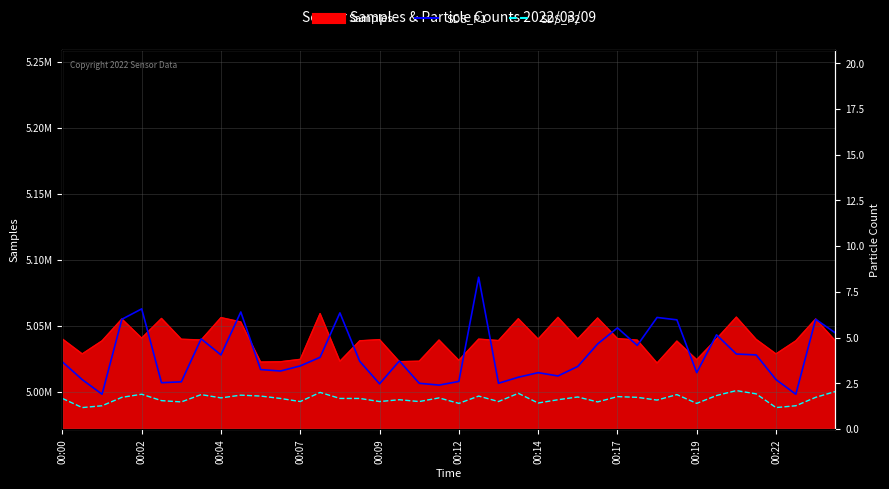

Reading right to left, extract all data points from this chart.

SDS_P1: 5.2	6.0	1.9	2.7	4.0	4.1	5.2	3.1	6.0	6.1	4.6	5.5	4.7	3.4	2.9	3.1	2.8	2.5	8.3	2.6	2.4	2.5	3.7	2.5	3.7	6.3	3.9	3.5	3.2	3.2	6.4	4.0	4.9	2.6	2.5	6.6	6.0	1.9	2.7	3.7
SDS_P2: 2.0	1.7	1.3	1.2	1.9	2.1	1.8	1.4	1.9	1.6	1.7	1.8	1.5	1.8	1.6	1.4	1.9	1.5	1.8	1.4	1.7	1.5	1.6	1.5	1.7	1.7	2.0	1.5	1.7	1.8	1.9	1.7	1.9	1.5	1.6	1.9	1.7	1.3	1.2	1.7